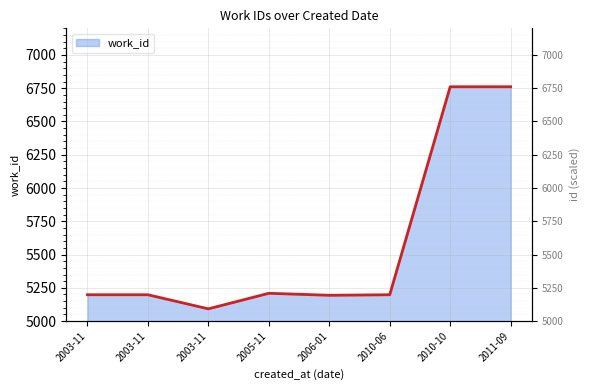

How many distinct data groups are displayed?

1